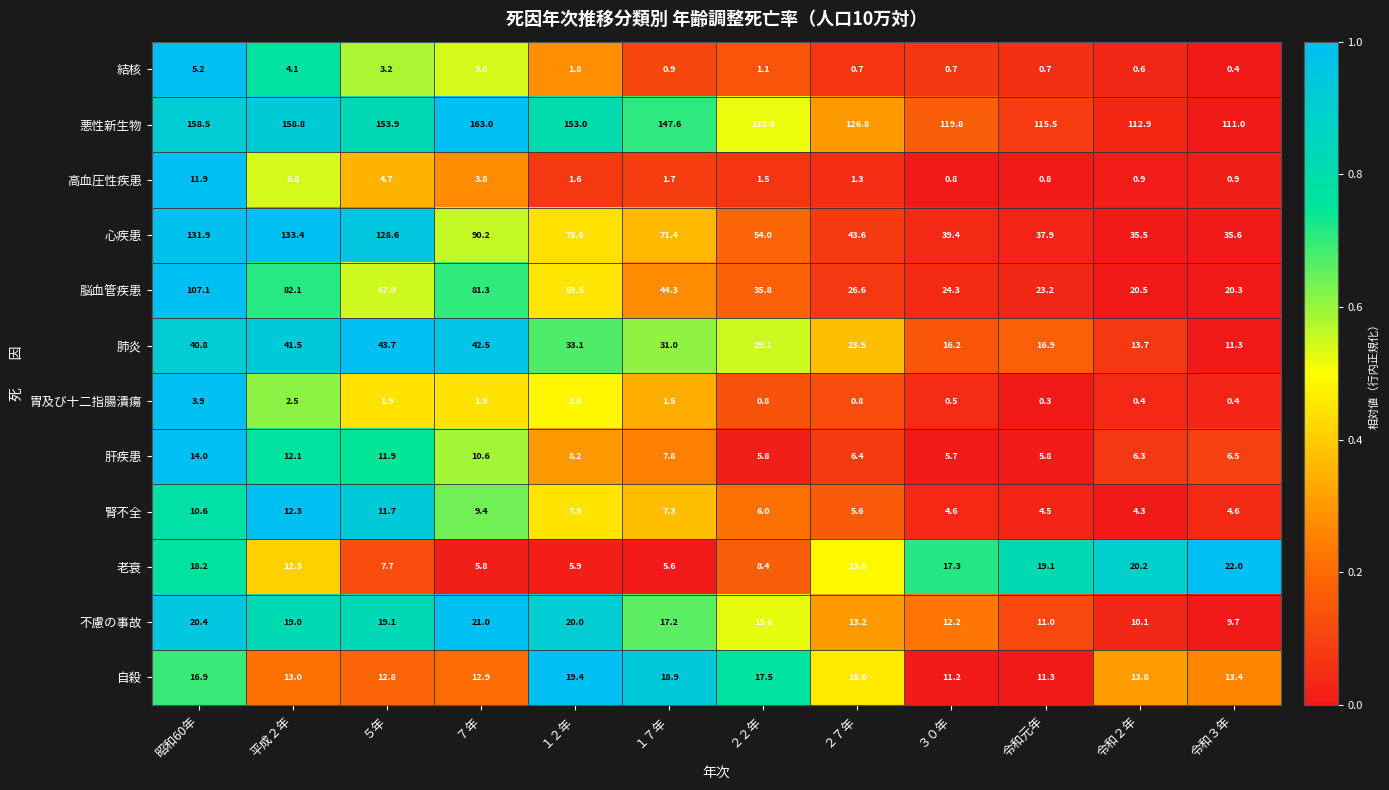

The 胃及び十二指腸潰瘍 series shows 0.3 at 令和元年. True or false?

True